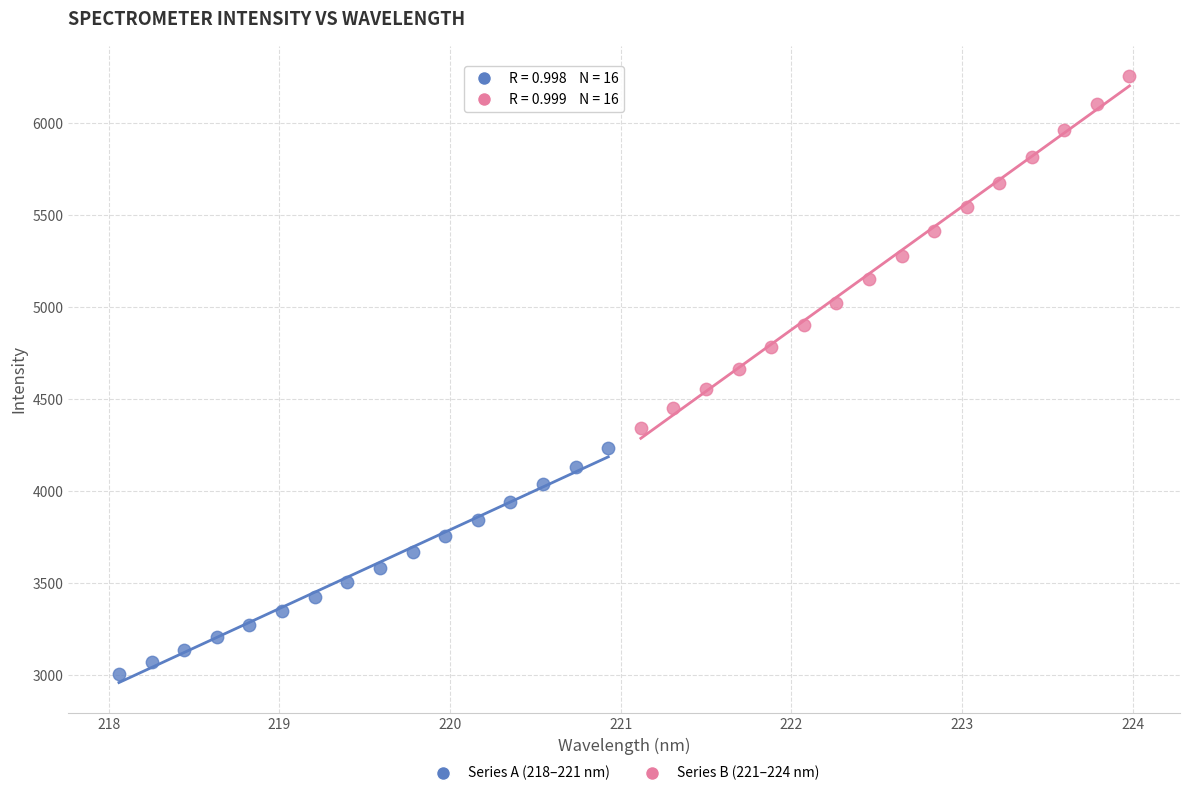

Which series contains the highest Y value?

Series B (221–224 nm)